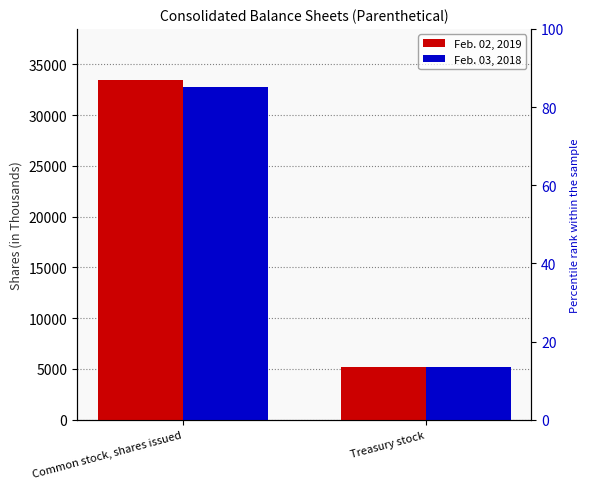

What are all the series names shown in the legend?

Feb. 02, 2019, Feb. 03, 2018